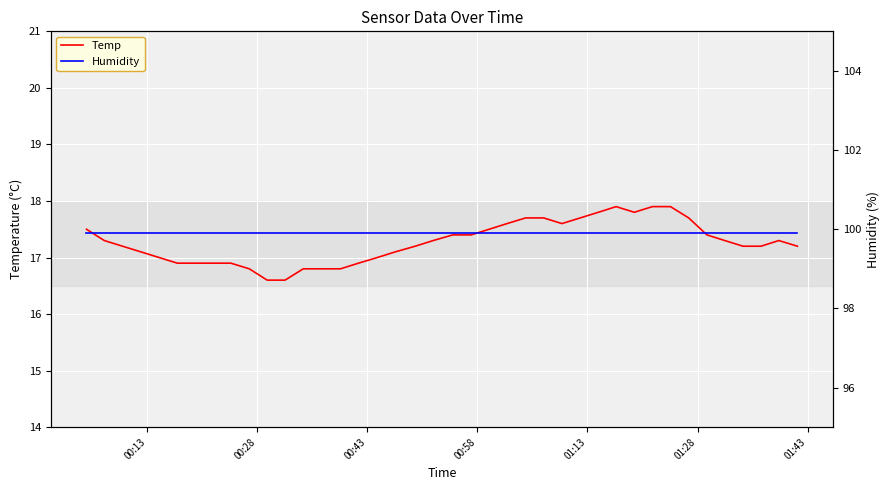

What is the average value of the Humidity series?

99.9